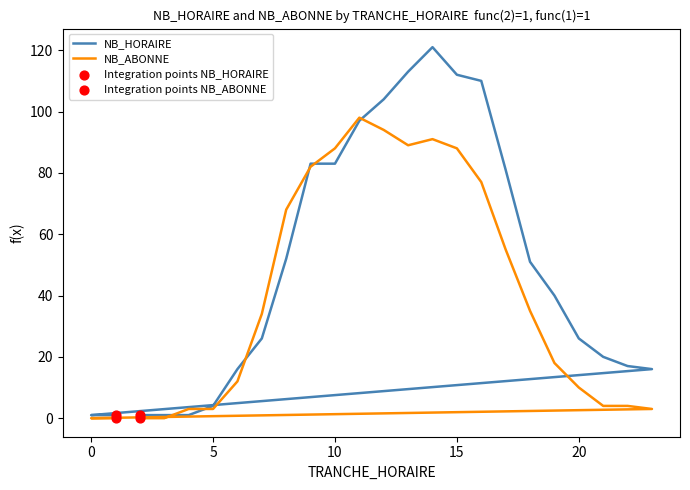

Which series contains the highest Y value?

NB_HORAIRE